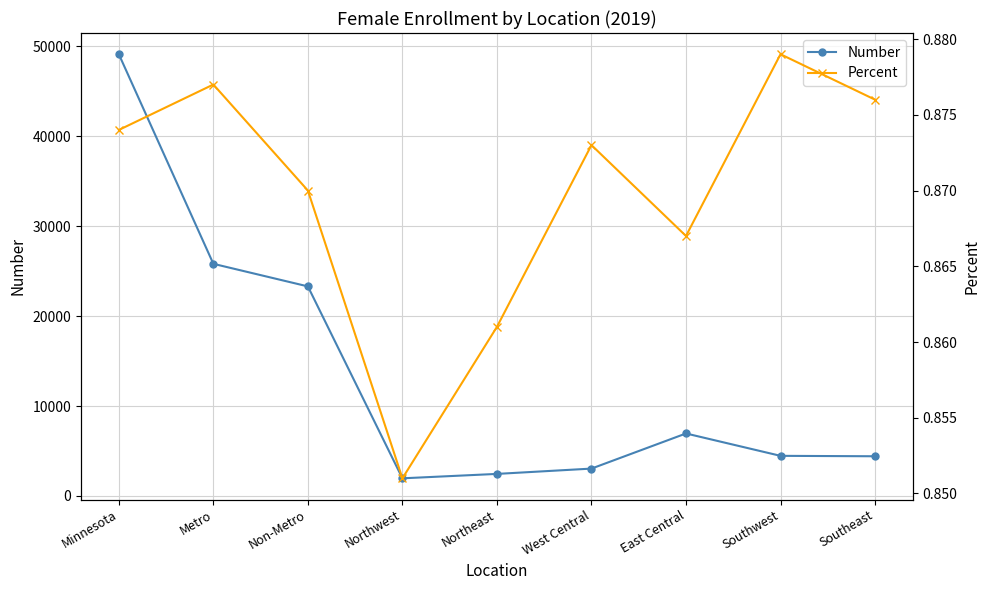

How many values in the Number series exceed 4466?

4